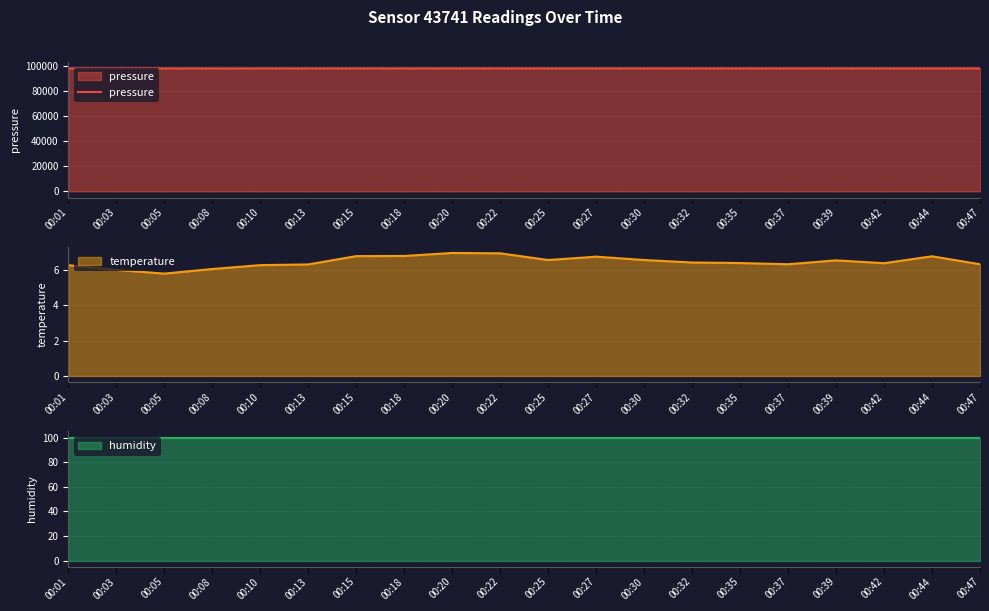

True or false: the data has more than 1 interior local peaks.

True